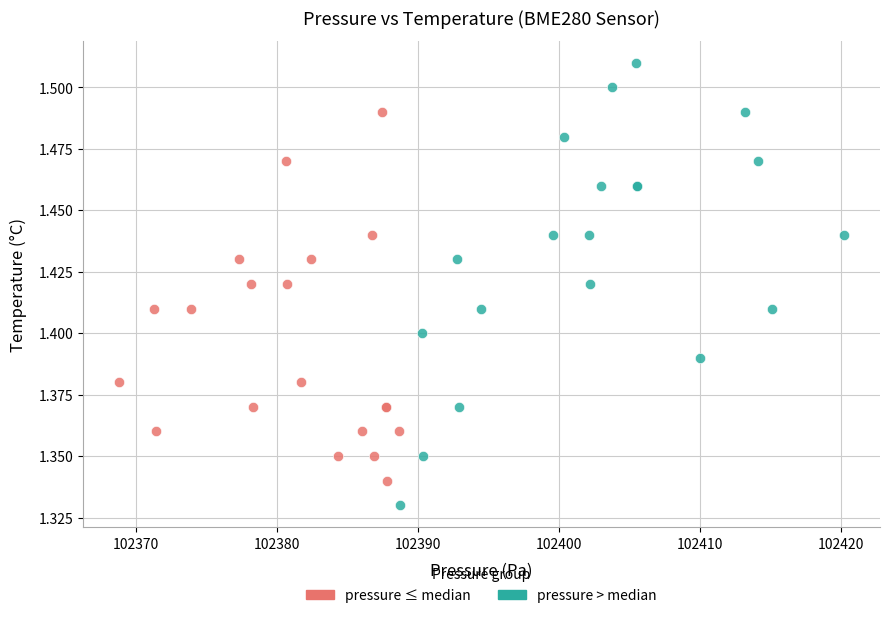

Which series reaches the minimum Y coordinate?

pressure > median